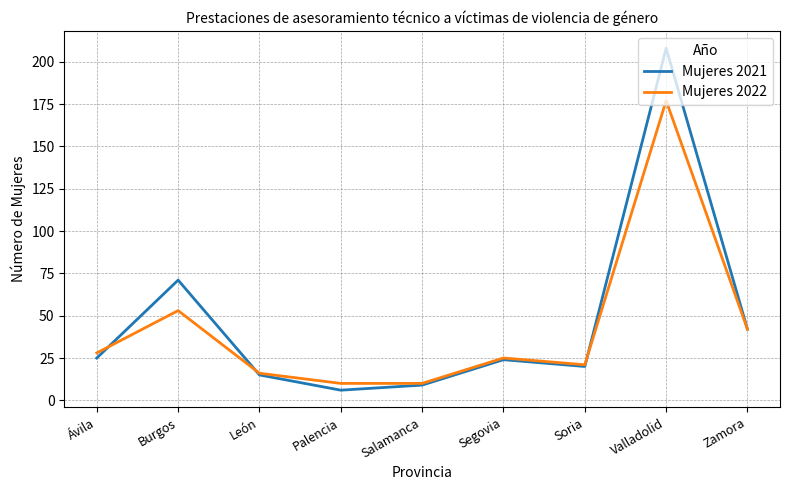

Reading left to right, list all the values displayed in this chart.

Mujeres 2021: Ávila=25	Burgos=71	León=15	Palencia=6	Salamanca=9	Segovia=24	Soria=20	Valladolid=208	Zamora=42
Mujeres 2022: Ávila=28	Burgos=53	León=16	Palencia=10	Salamanca=10	Segovia=25	Soria=21	Valladolid=177	Zamora=42